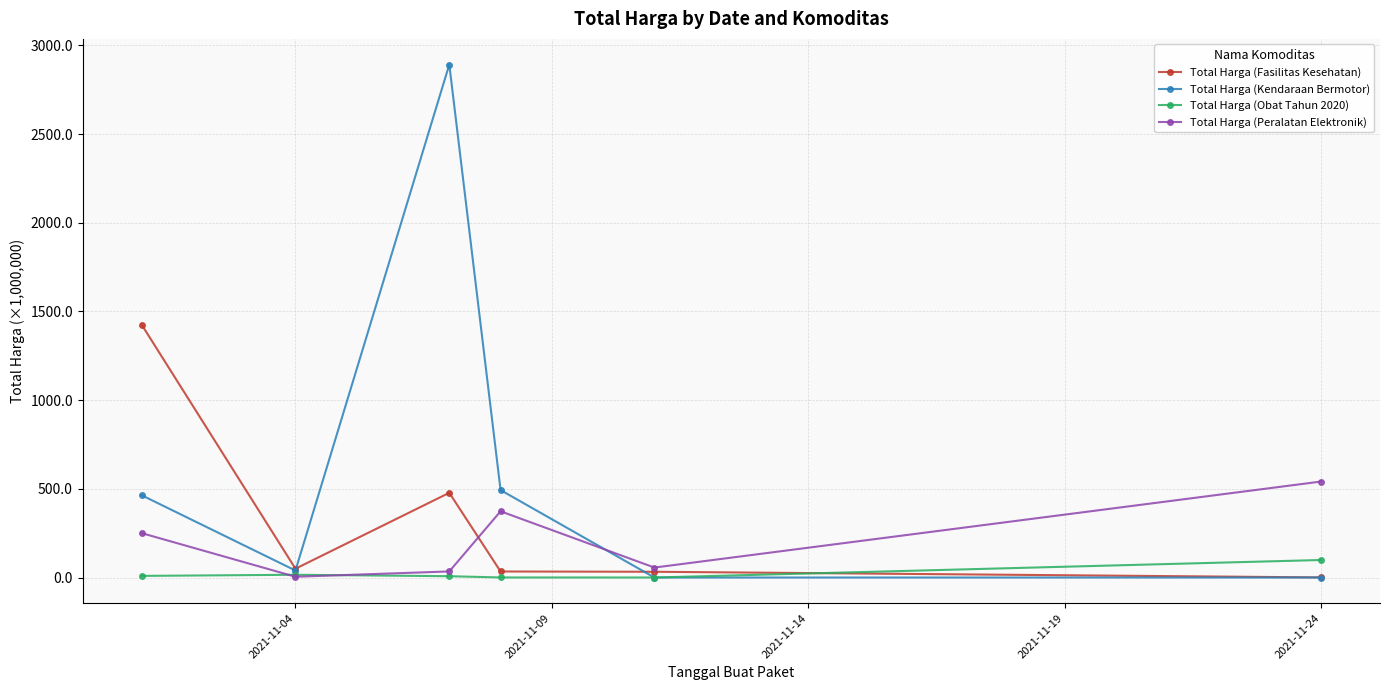

Which series has the widest spread of values?

Total Harga (Kendaraan Bermotor)